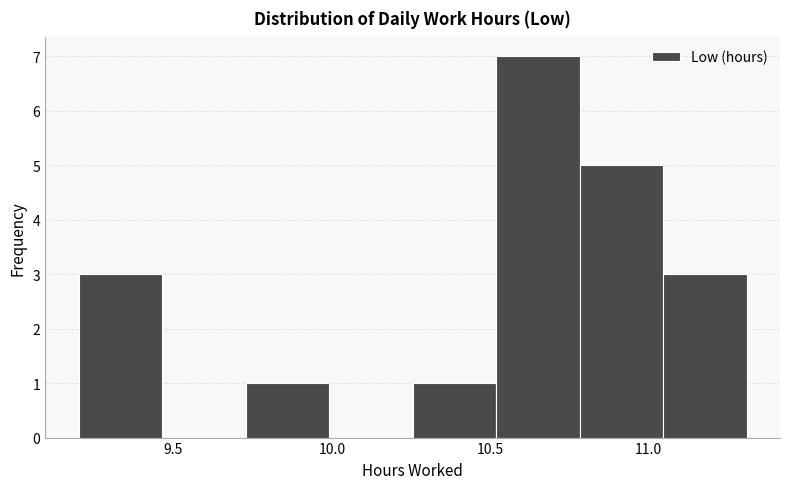

Reading left to right, transcribe this chart: for each bar, give the range it covers on the x-axis and its height. Neither the bar edges nor the heights are printed on the chart, so give them approximately, as read against the axes.

9.20 to 9.45: 3
9.45 to 9.75: 0
9.75 to 10.00: 1
10.00 to 10.25: 0
10.25 to 10.50: 1
10.50 to 10.80: 7
10.80 to 11.05: 5
11.05 to 11.30: 3